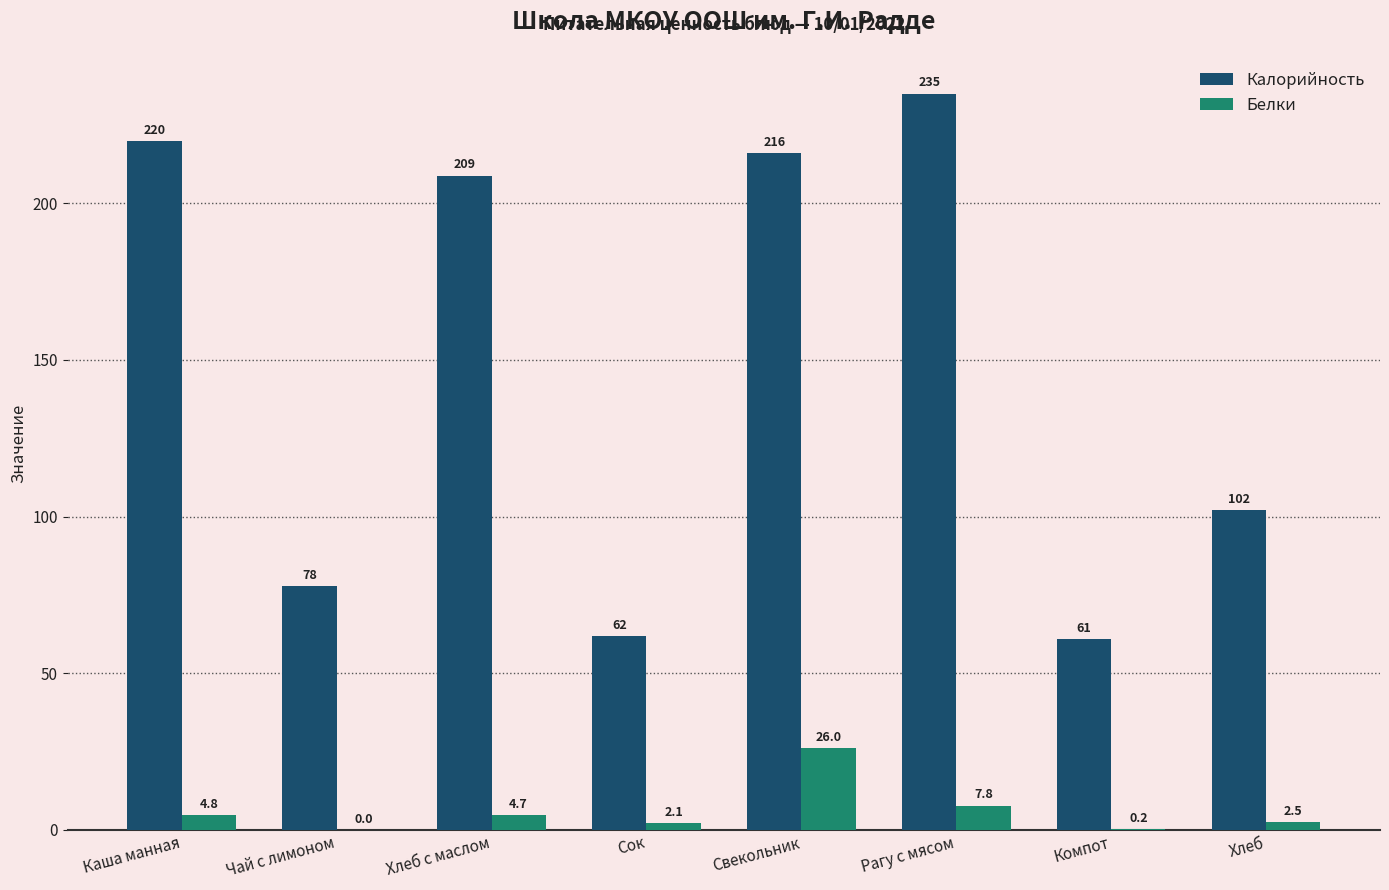

True or false: Калорийность has a value of 62.0 at Сок.

True